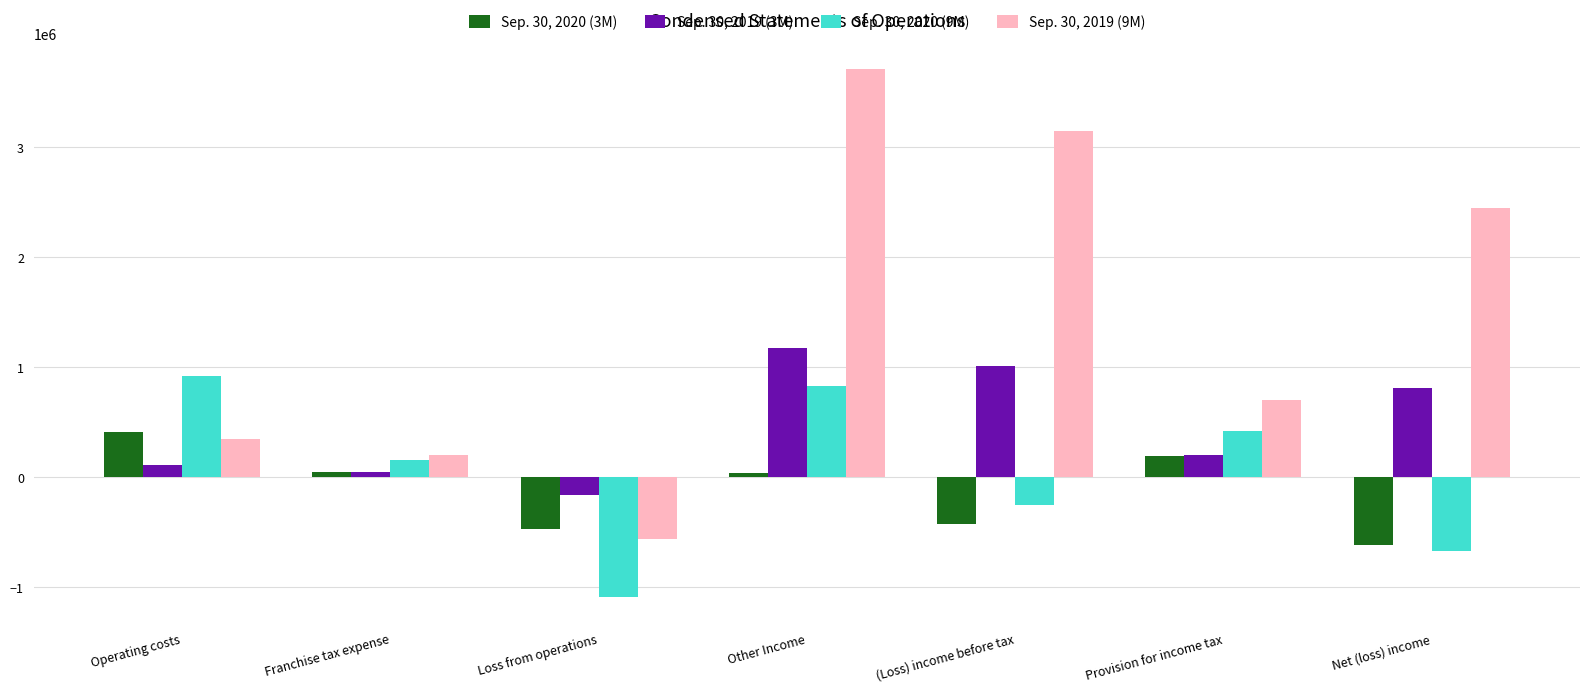

What is the sum of the Sep. 30, 2019 (9M) values at Provision for income tax and Loss from operations?

144119